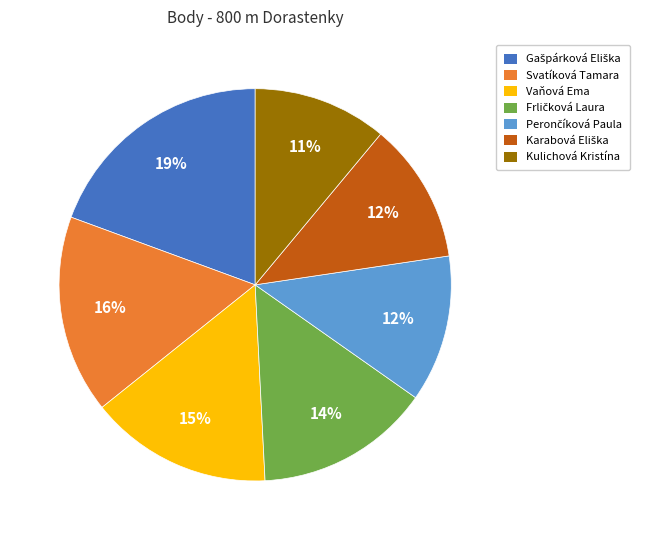

True or false: Vaňová Ema accounts for 15% of the total.

True